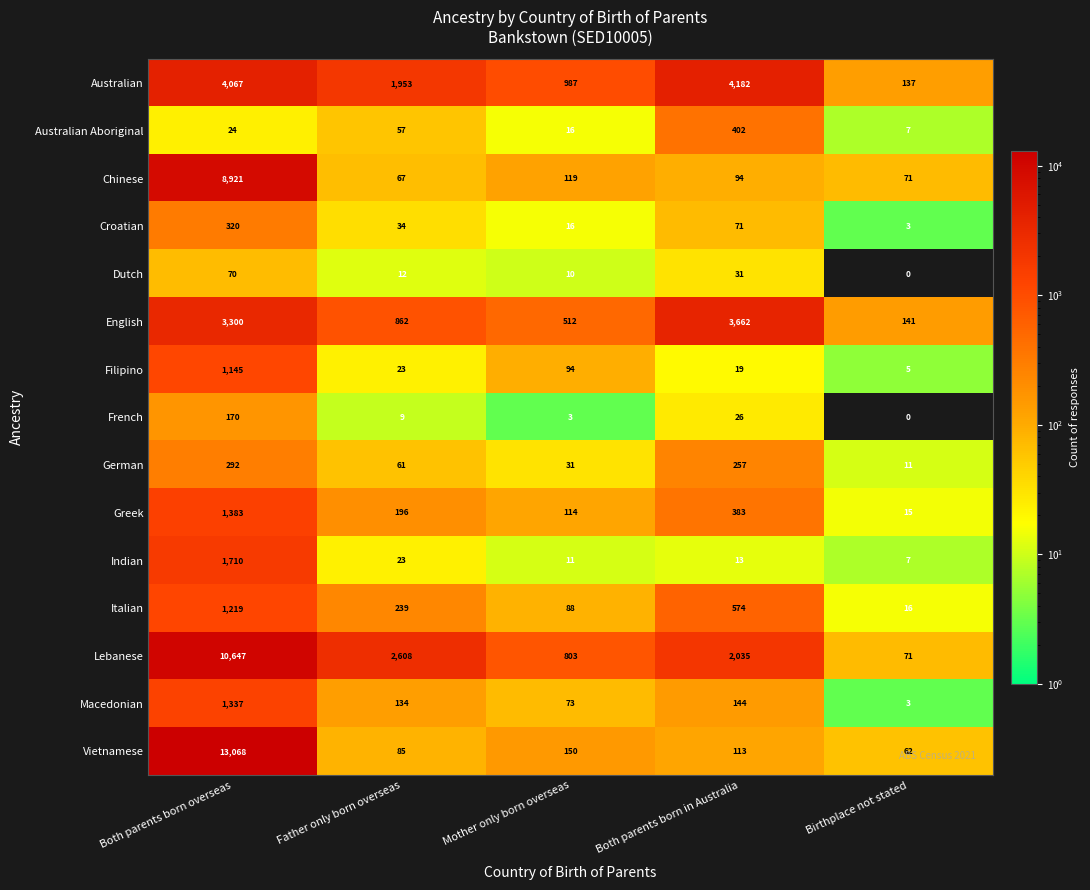

How many distinct data groups are displayed?

15